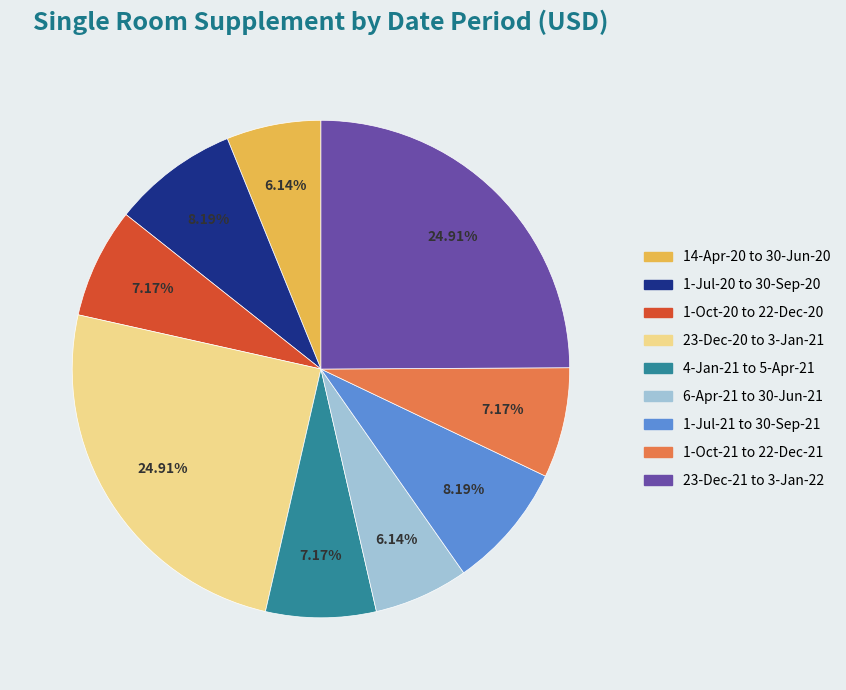

Is the sum of 1-Oct-21 to 22-Dec-21 and 1-Oct-20 to 22-Dec-20 greater than half?

No